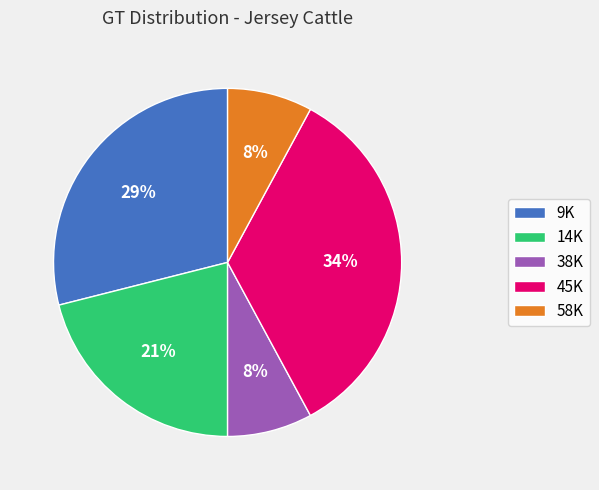

Which slice is the largest?

45K